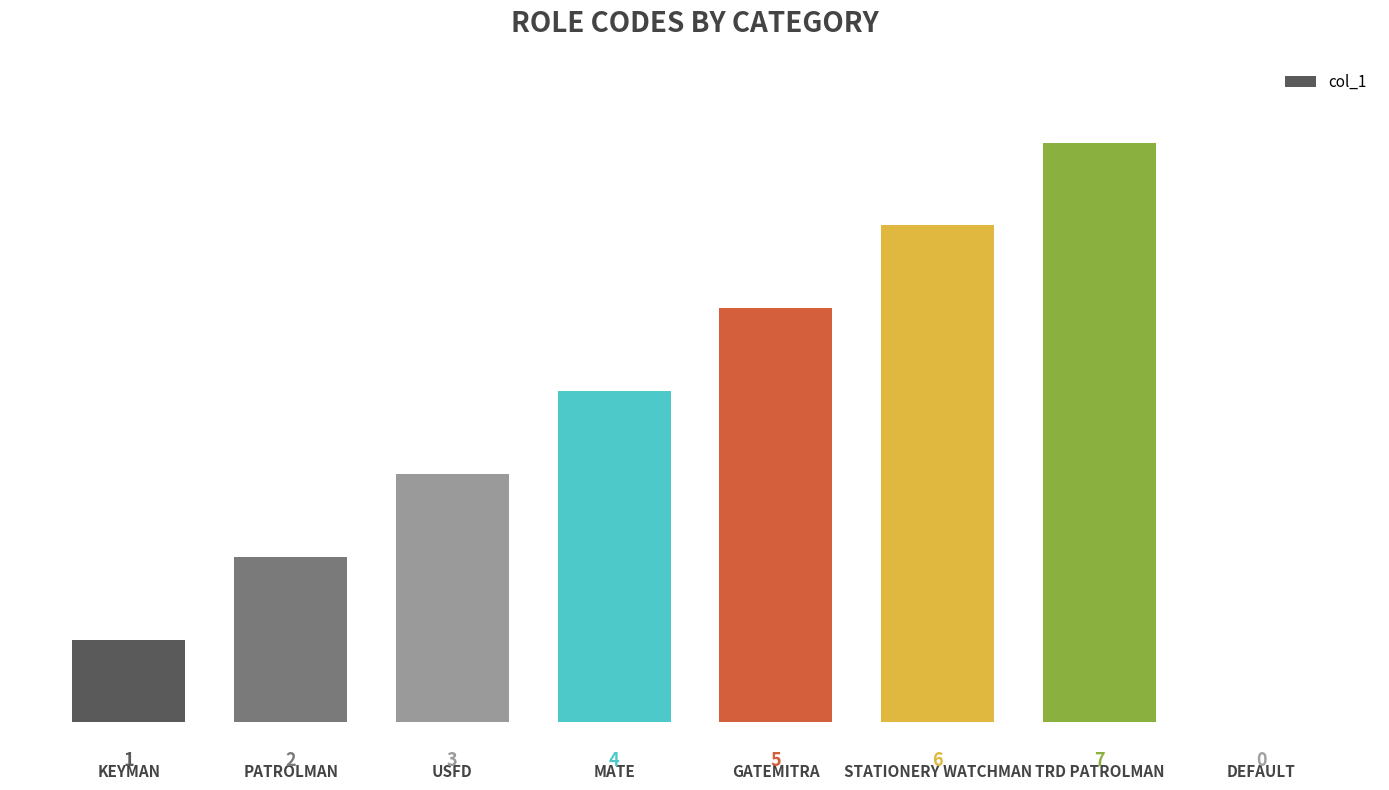

At which label is the value closest to 3?

USFD